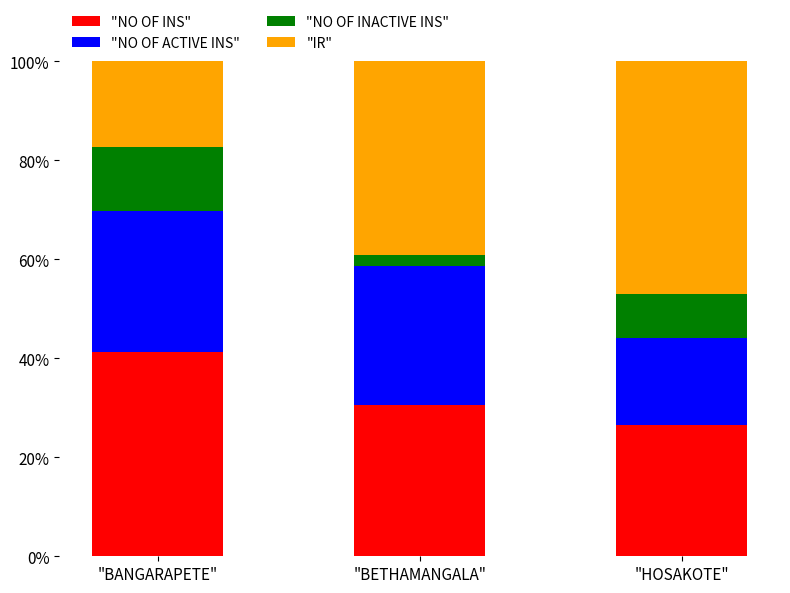

What is the total value across all series at "HOSAKOTE"?

100.0